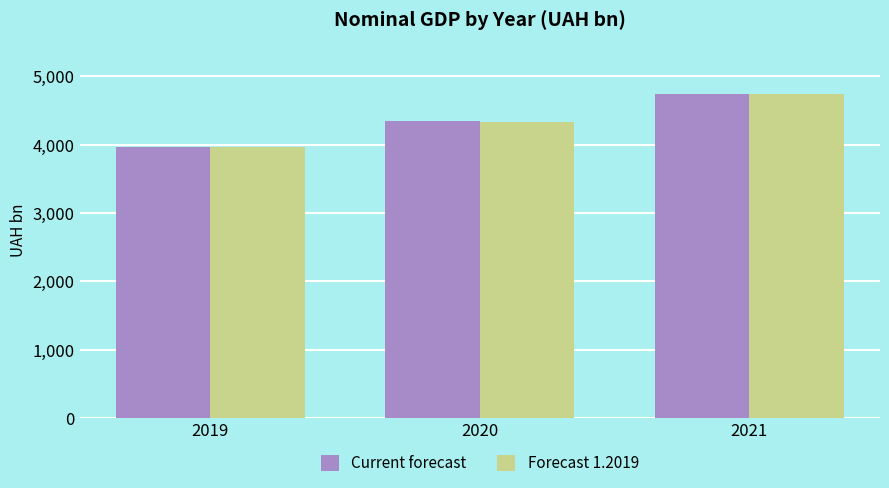

What is the value of the Forecast 1.2019 bar at the 3rd from the left?

4743.6